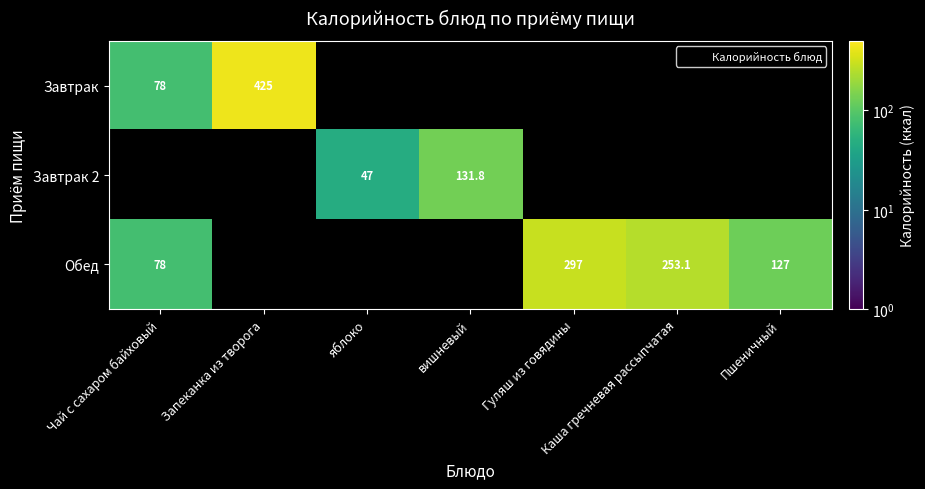

How many values in the Завтрак 2 series are below 131?

1